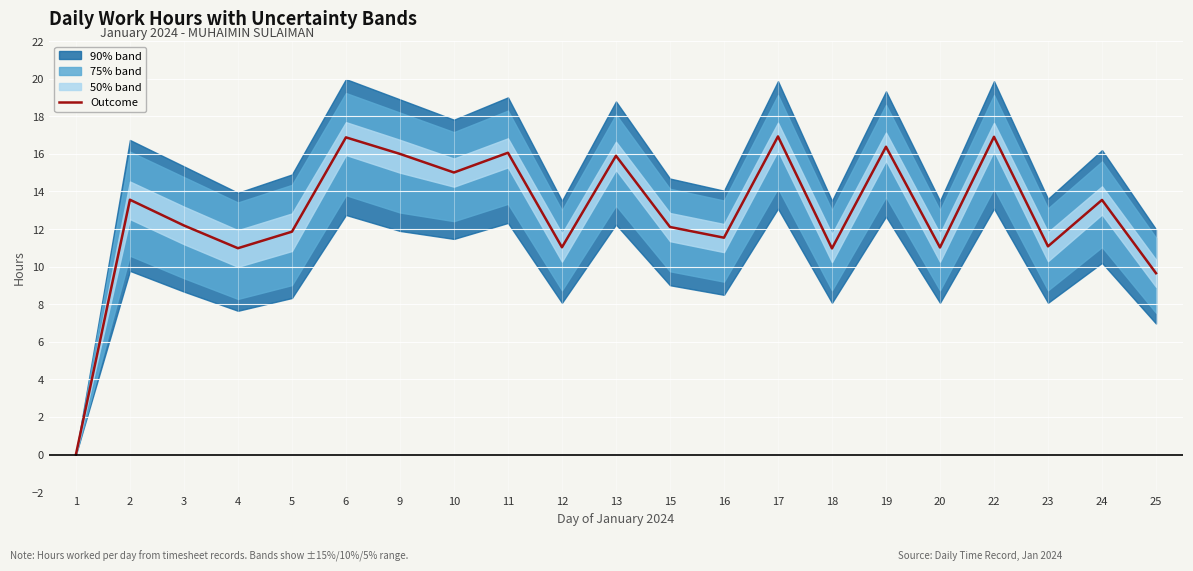

What is the value of the 8th point from the left?

15.0